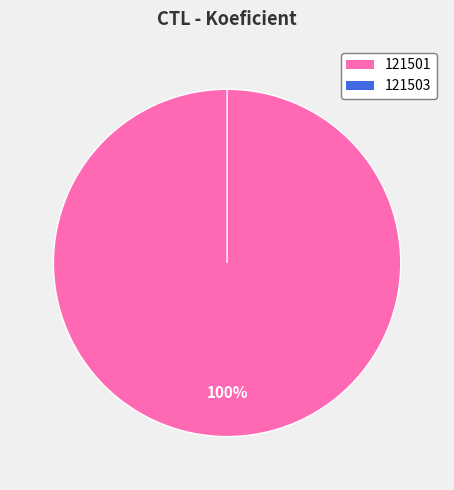

What is the majority slice?

121501